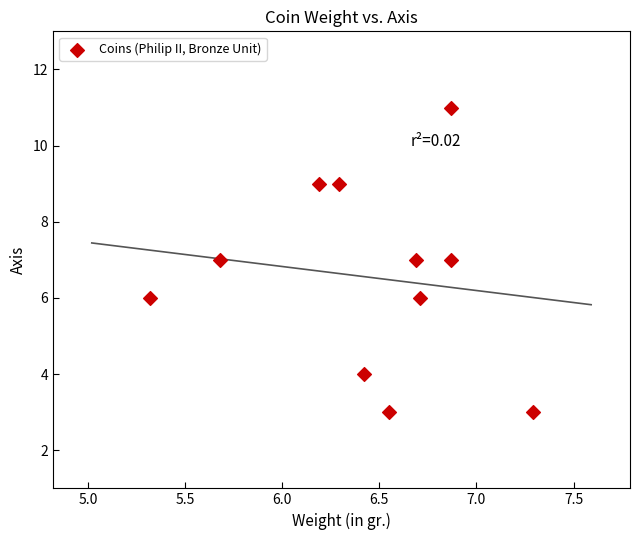

What is the average Y value?

7